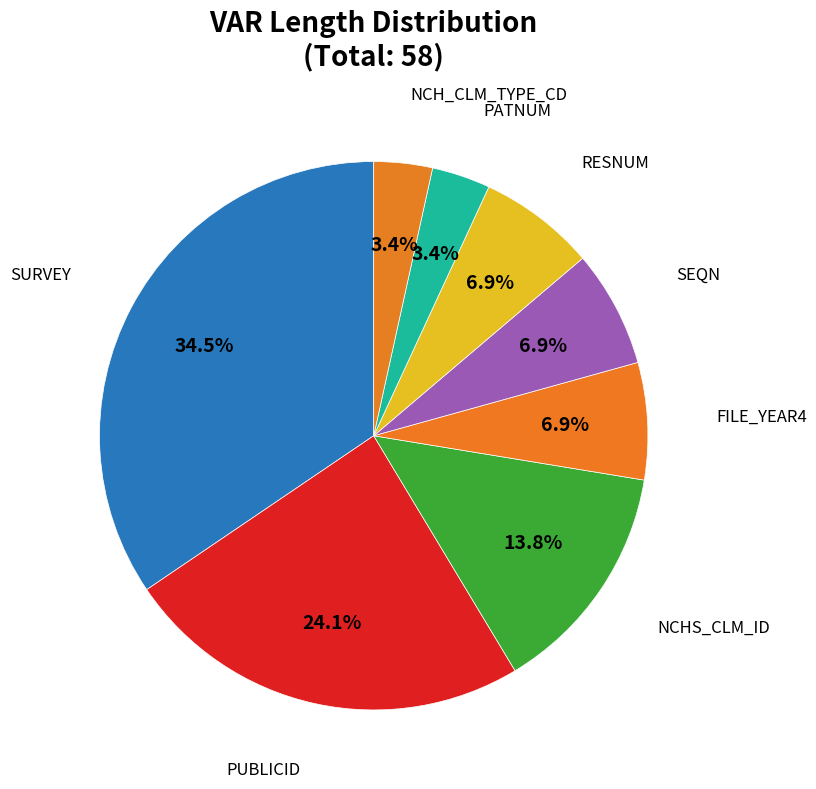

Does PUBLICID represent more than half of the total?

No